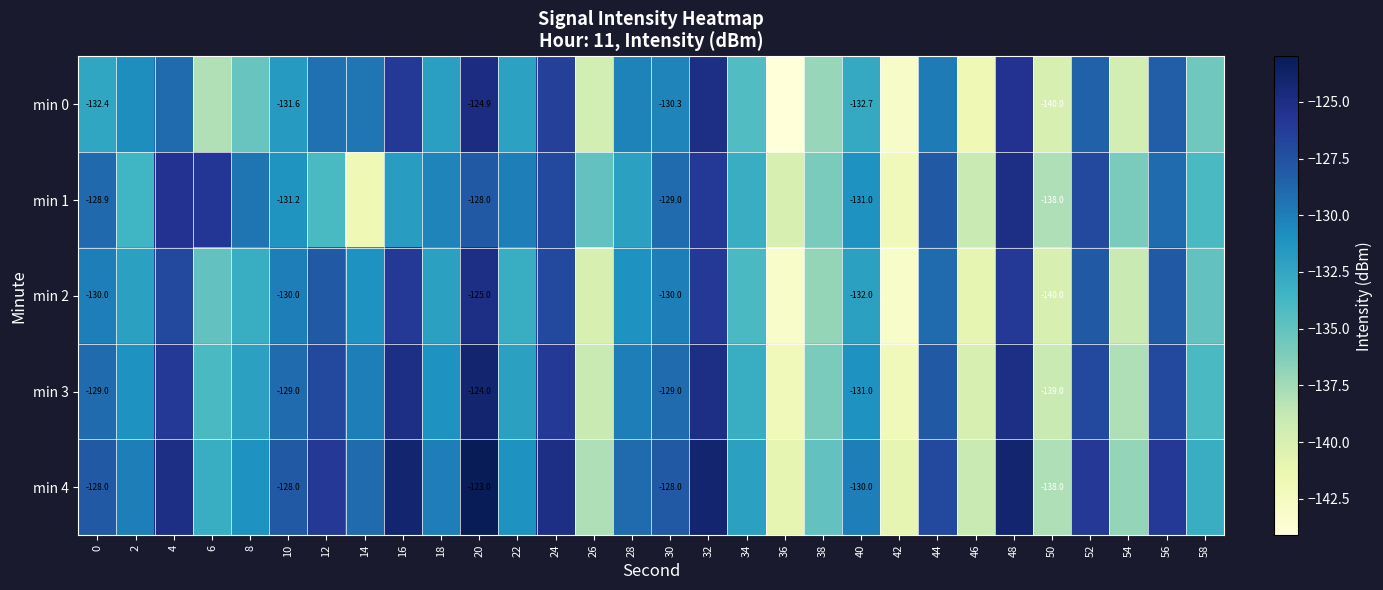

Rank the categories by min 1 value from highest to lowest.

48, 4, 6, 32, 24, 52, 20, 44, 0, 30, 56, 8, 22, 18, 40, 10, 16, 28, 34, 2, 12, 58, 26, 38, 54, 50, 46, 36, 14, 42